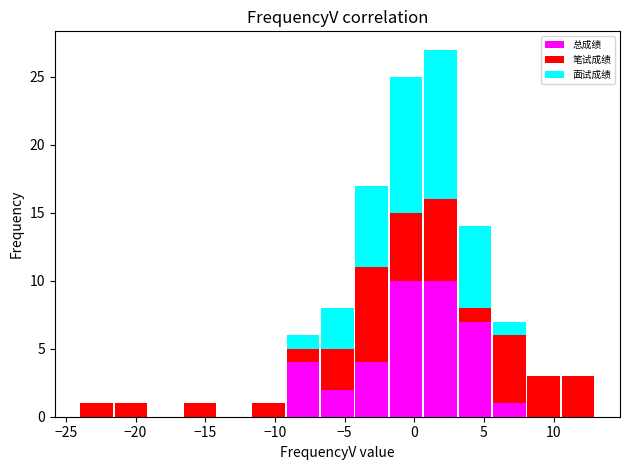

Which range on the x-axis has the tallest stacked bar (by total height)?

0.5 to 3.0